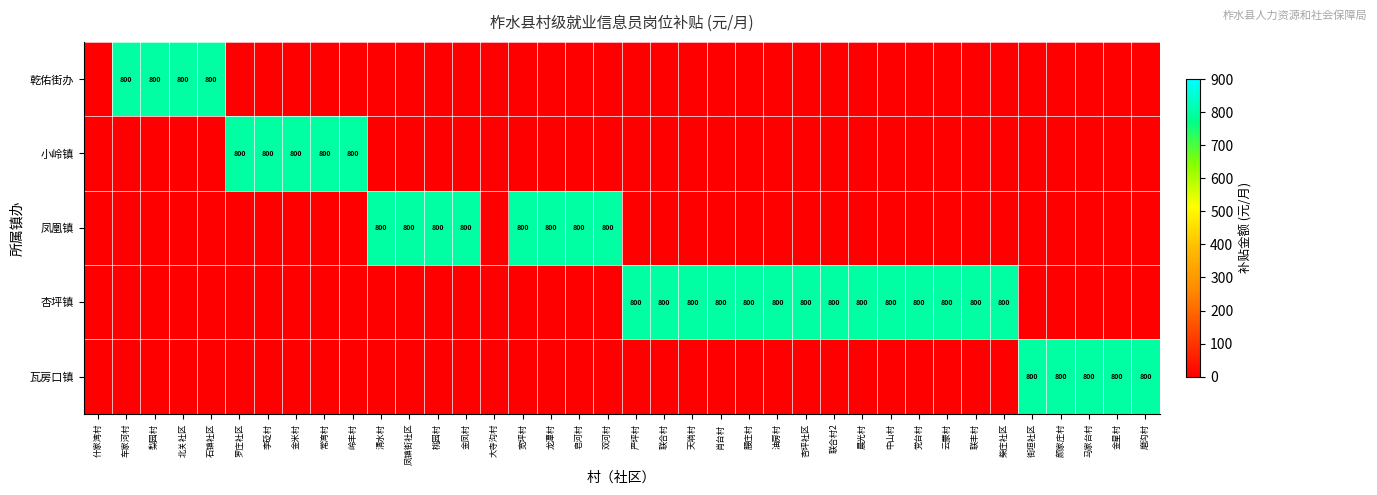

The 杏坪镇 series shows 800 at 云蒙村. True or false?

True